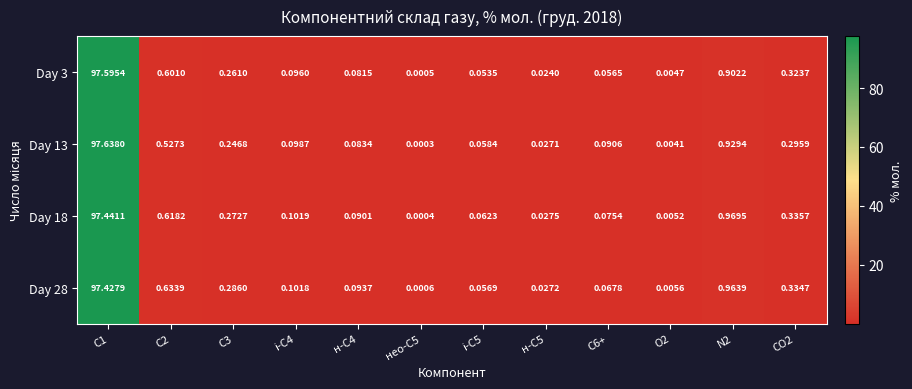

Is the value of Day 18 at СО2 greater than the value of Day 3 at нео-С5?

Yes